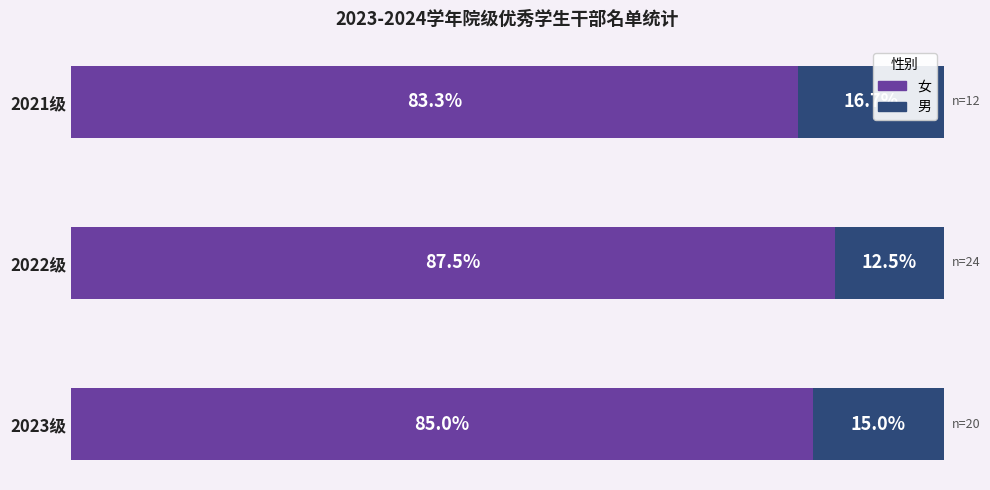

At which label does 女 reach its minimum?

2021级